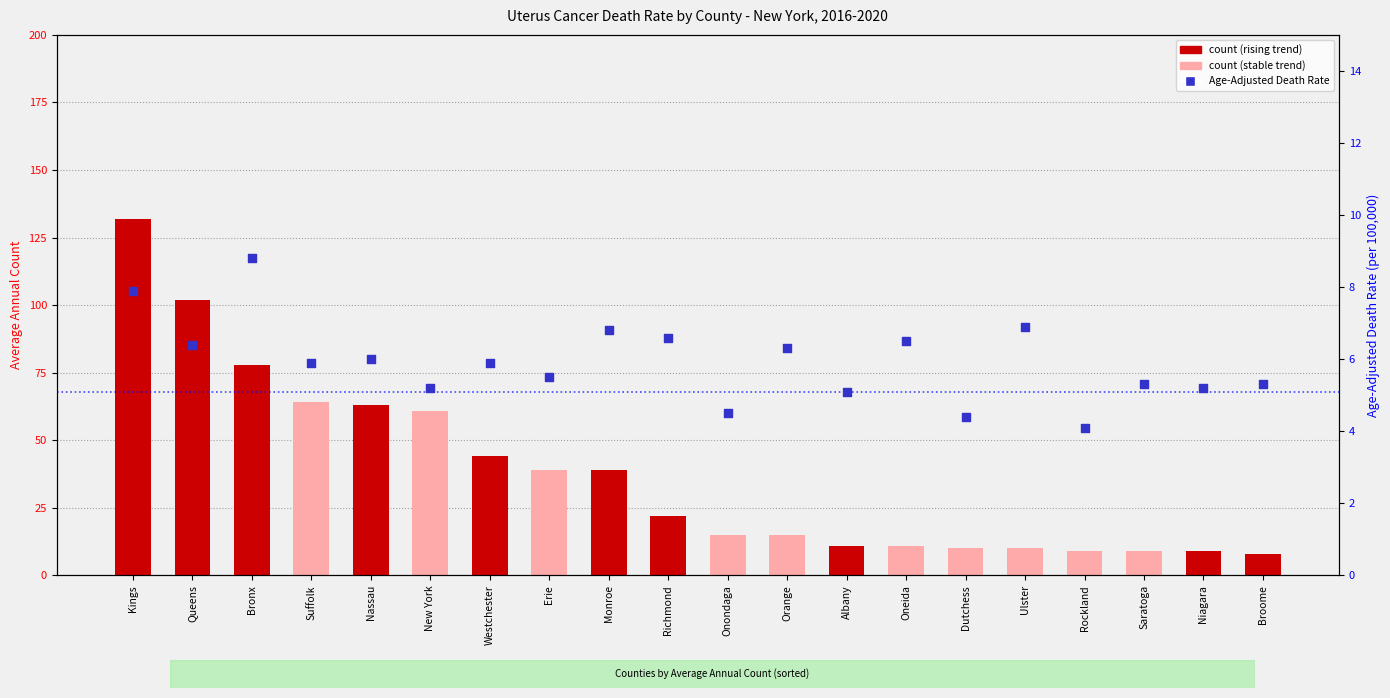

At which category is the sum across all series the highest?

Kings